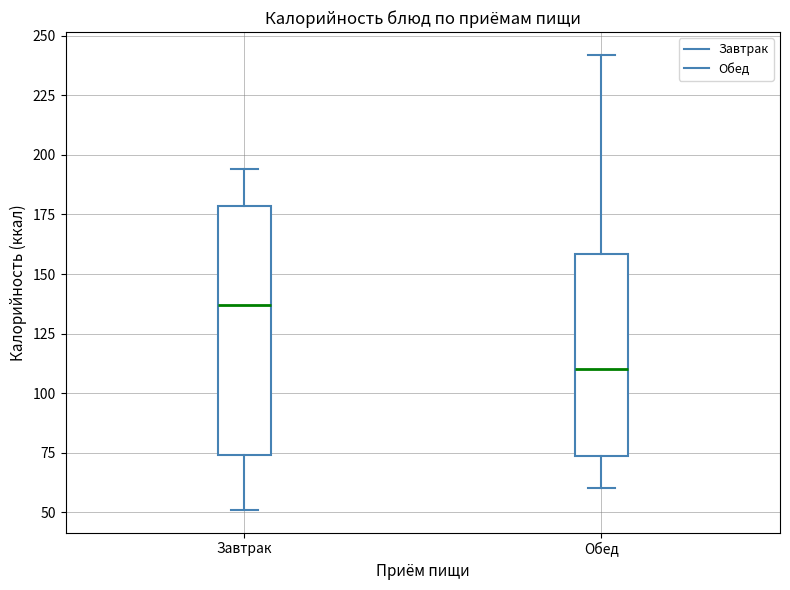

Reading left to right, read every box against the y-axis: the position of its median line, the range the box covers, and the ends of its whiskers. The values are not printed on the chart, so give them approximately, as read against the axis.

Завтрак: median 135, box 75 to 180, whiskers 50 to 195
Обед: median 110, box 75 to 160, whiskers 60 to 240